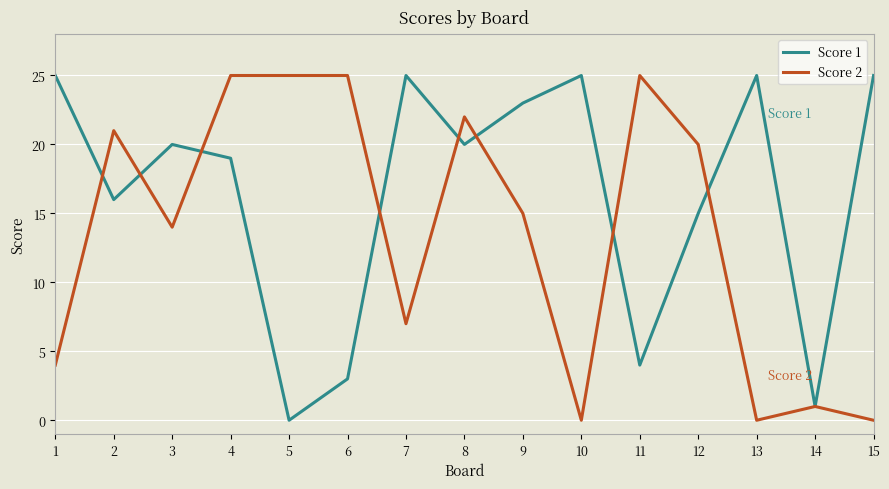

Where do Score 2 and Score 1 first cross each other?

1 and 2